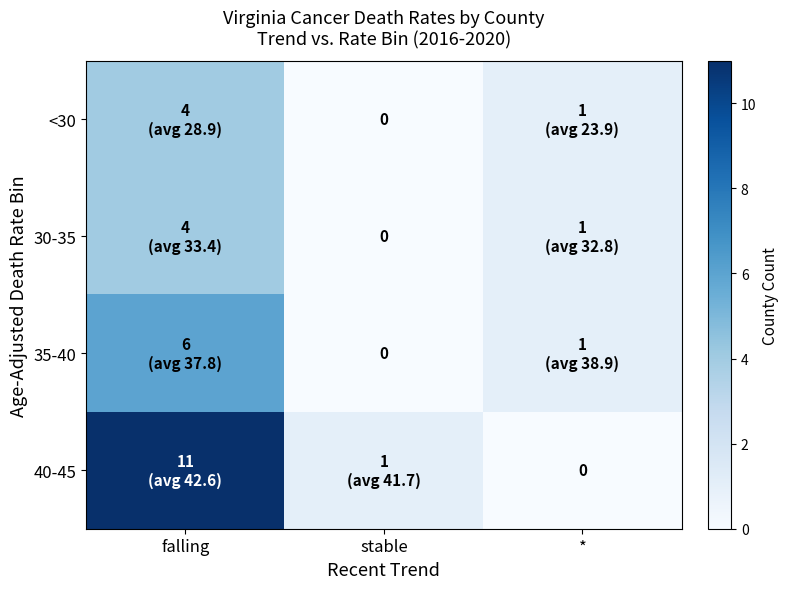

True or false: <30 has a value of 4 at falling.

True